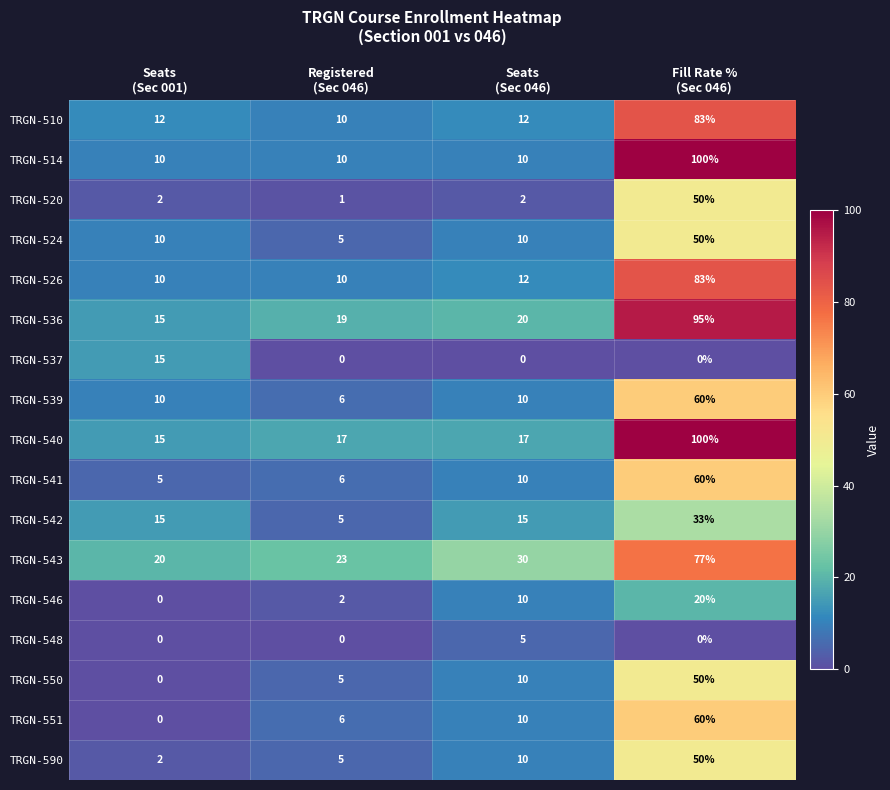

Count the TRGN-537 values in the range 0 to 15.

4